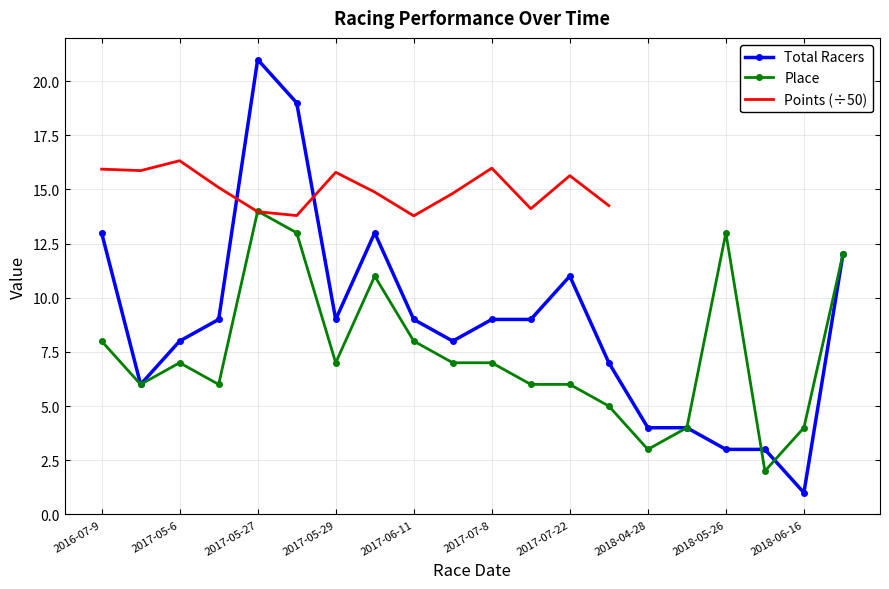

The Place series shows 14 at 2017-05-27. True or false?

True